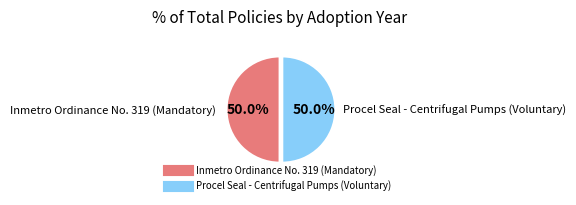

True or false: Procel Seal - Centrifugal Pumps (Voluntary) accounts for 50% of the total.

True